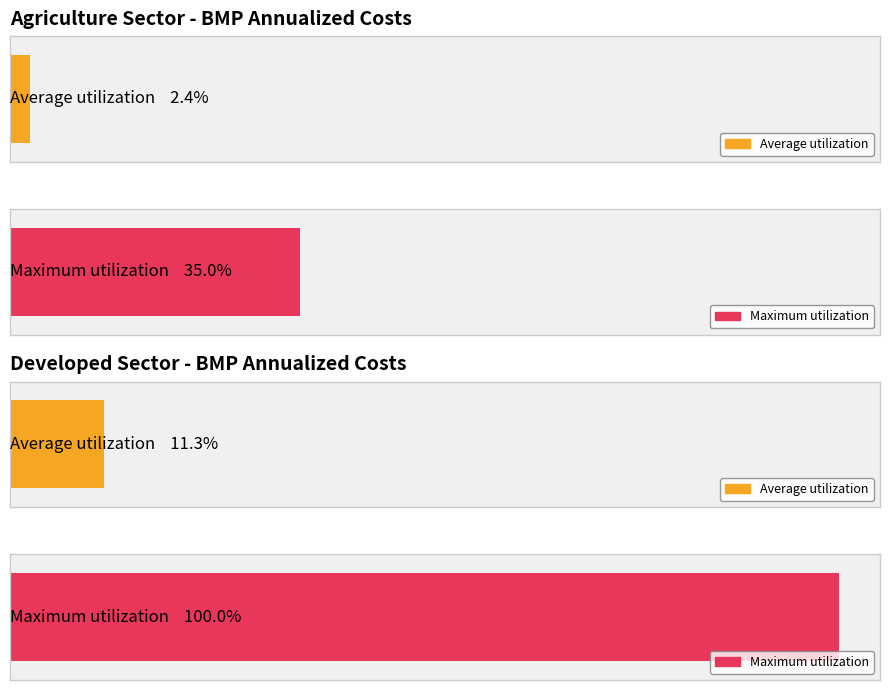

How many values in the Maximum utilization series are below 2529?

2